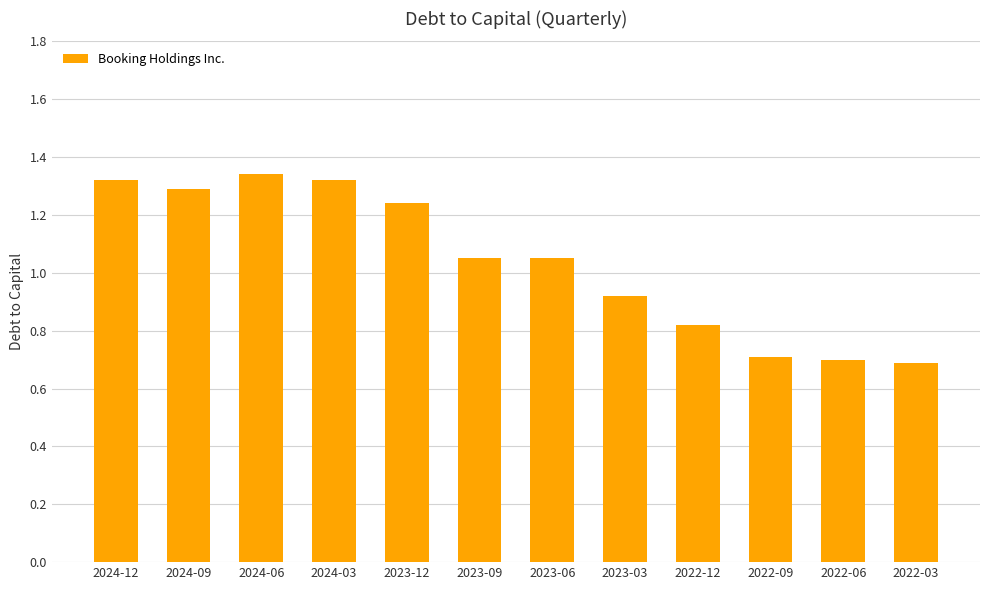

What is the label of the 9th bar from the left?

2022-12